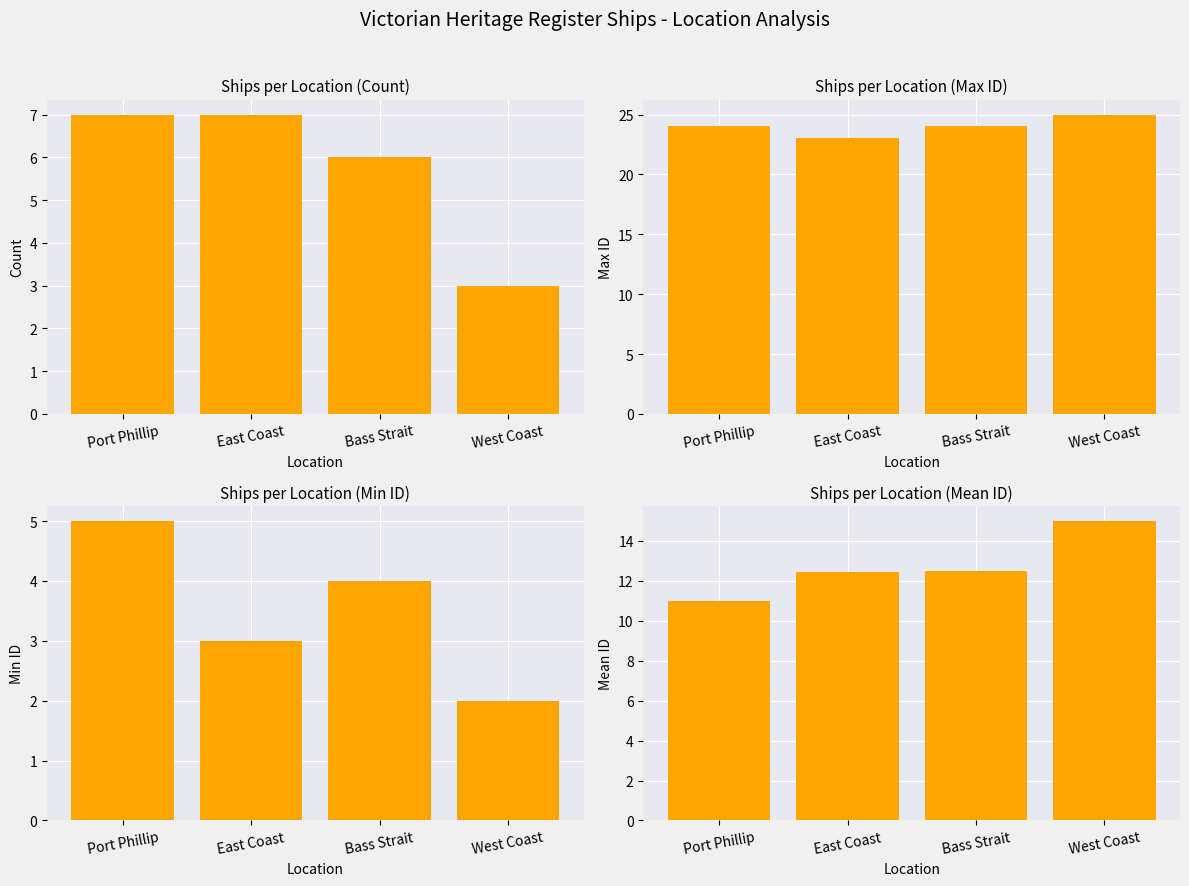

What are all the series names shown in the legend?

Count, Max ID, Min ID, Mean ID